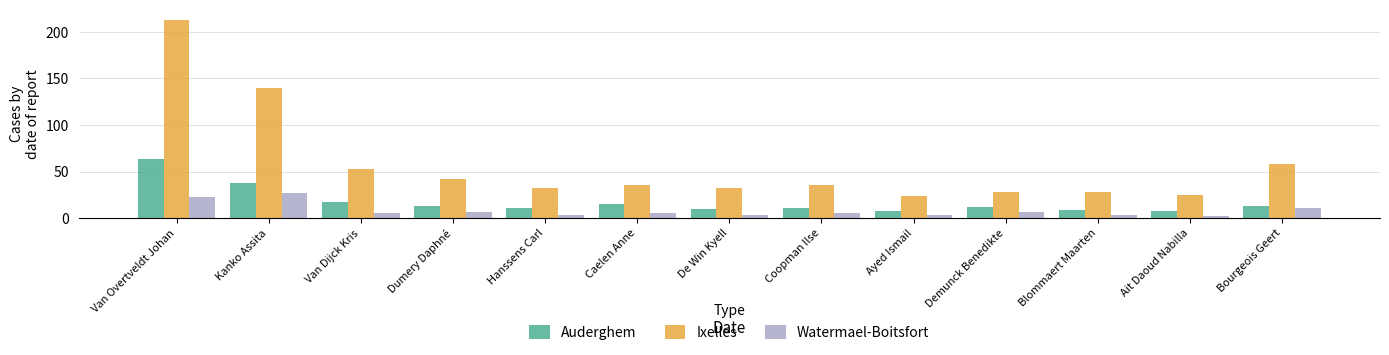

Reading left to right, transcribe all the data shown in this chart.

Auderghem: Van Overtveldt Johan=64	Kanko Assita=38	Van Dijck Kris=17	Dumery Daphné=13	Hanssens Carl=11	Caelen Anne=15	De Win Kyell=10	Coopman Ilse=11	Ayed Ismail=8	Demunck Benedikte=12	Blommaert Maarten=9	Ait Daoud Nabilla=8	Bourgeois Geert=13
Ixelles: Van Overtveldt Johan=213	Kanko Assita=140	Van Dijck Kris=53	Dumery Daphné=42	Hanssens Carl=33	Caelen Anne=36	De Win Kyell=33	Coopman Ilse=36	Ayed Ismail=24	Demunck Benedikte=28	Blommaert Maarten=28	Ait Daoud Nabilla=25	Bourgeois Geert=58
Watermael-Boitsfort: Van Overtveldt Johan=23	Kanko Assita=27	Van Dijck Kris=6	Dumery Daphné=7	Hanssens Carl=4	Caelen Anne=6	De Win Kyell=3	Coopman Ilse=6	Ayed Ismail=4	Demunck Benedikte=7	Blommaert Maarten=3	Ait Daoud Nabilla=2	Bourgeois Geert=11